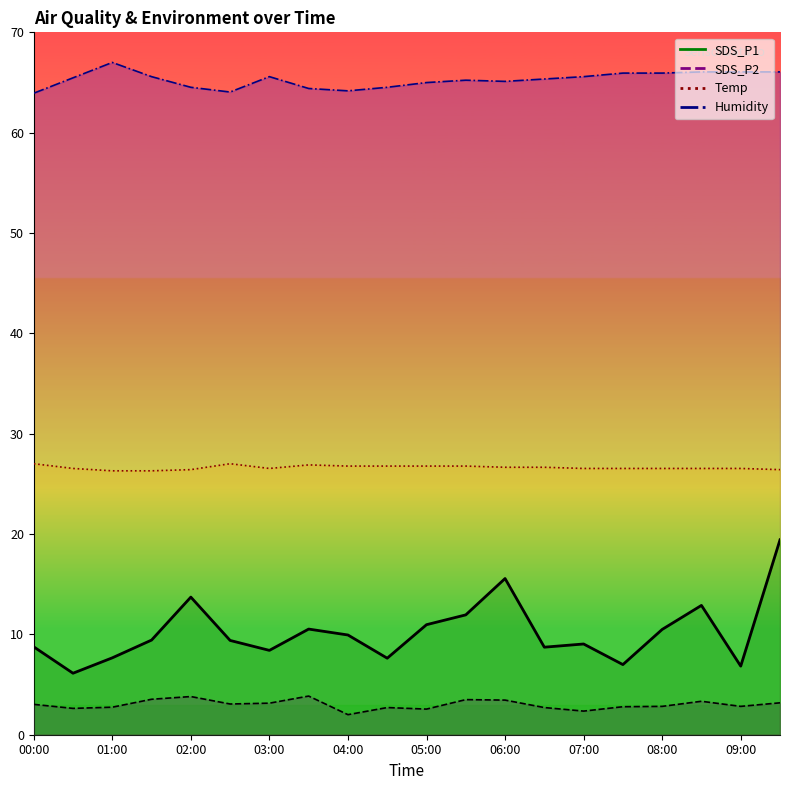

What is the average value of the SDS_P2 series?

3.0